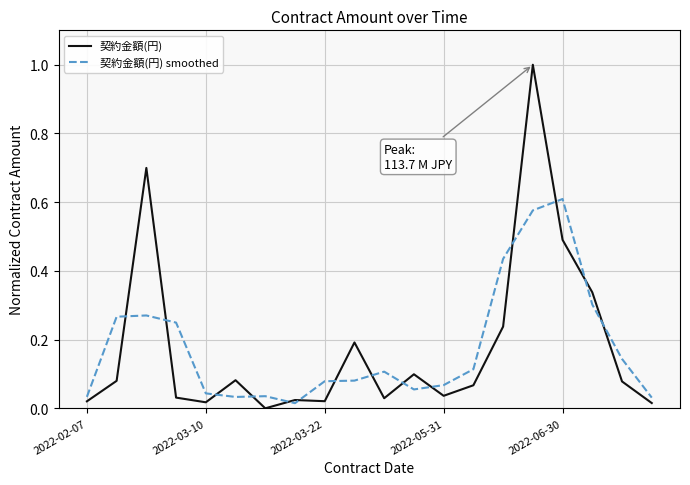

True or false: 契約金額(円) smoothed and 契約金額(円) cross at least once.

True